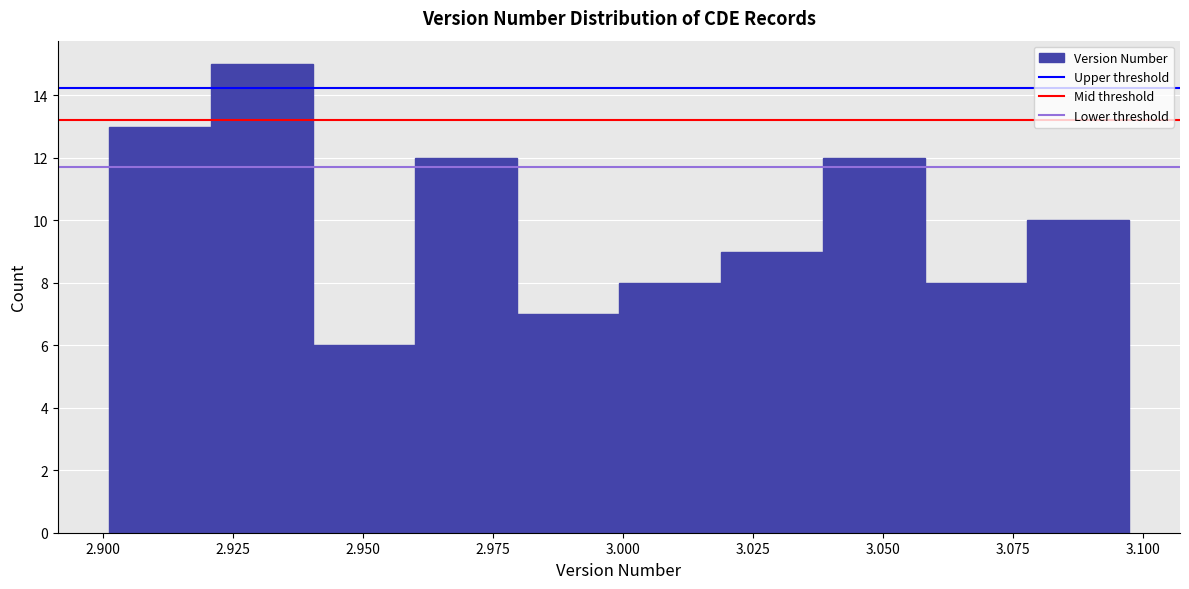

Read against the x-axis, roughly where is the centre of the tallest bar?

2.930